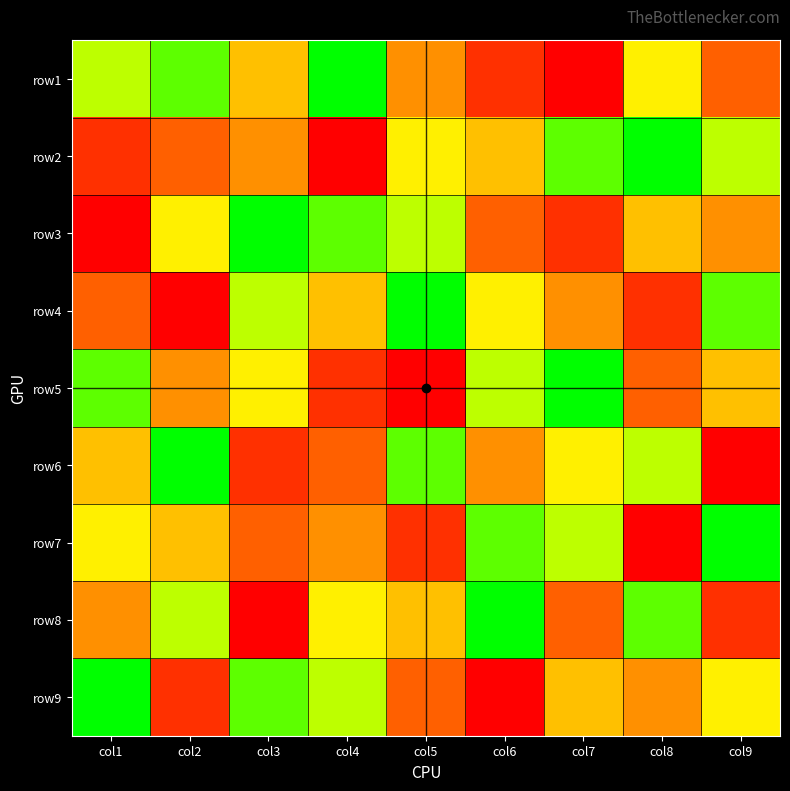

At which category is the sum across all series the highest?

col1